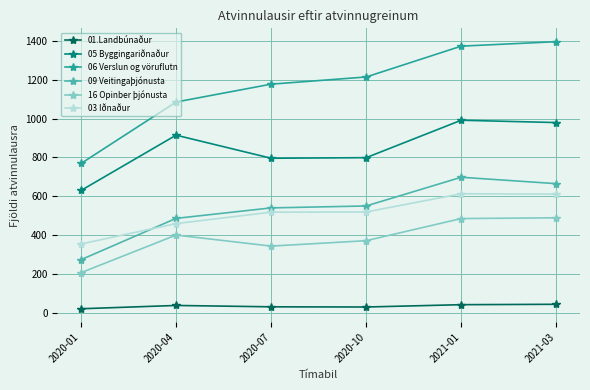

Rank the series at 2021-01 from lowest to highest value.

01.Landbúnaður, 16 Opinber þjónusta, 03 Iðnaður, 09 Veitingaþjónusta, 05 Byggingariðnaður, 06 Verslun og vöruflutn